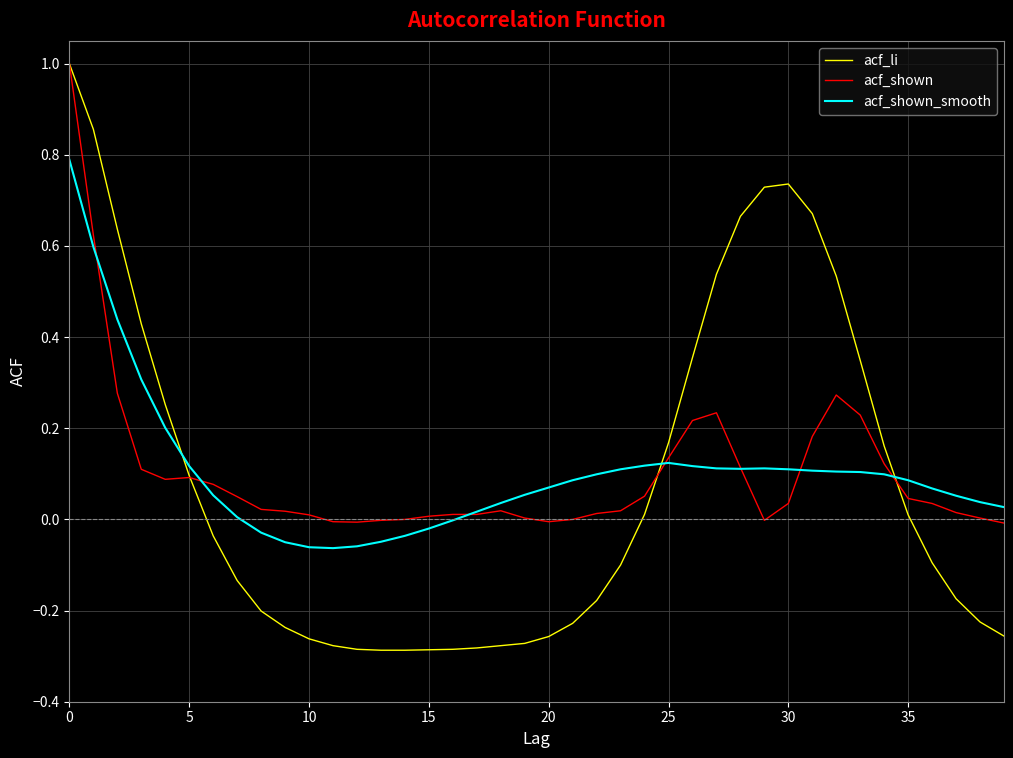

Which series has the widest spread of values?

acf_li